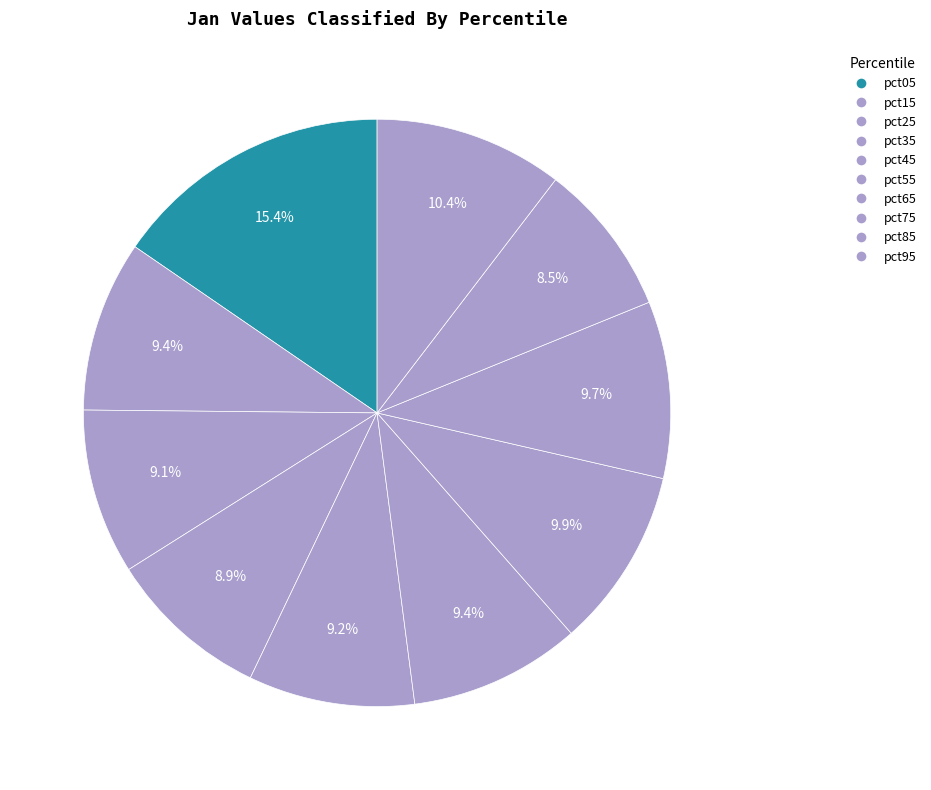

To the nearest percent, what portion does pct75 represent?

10%